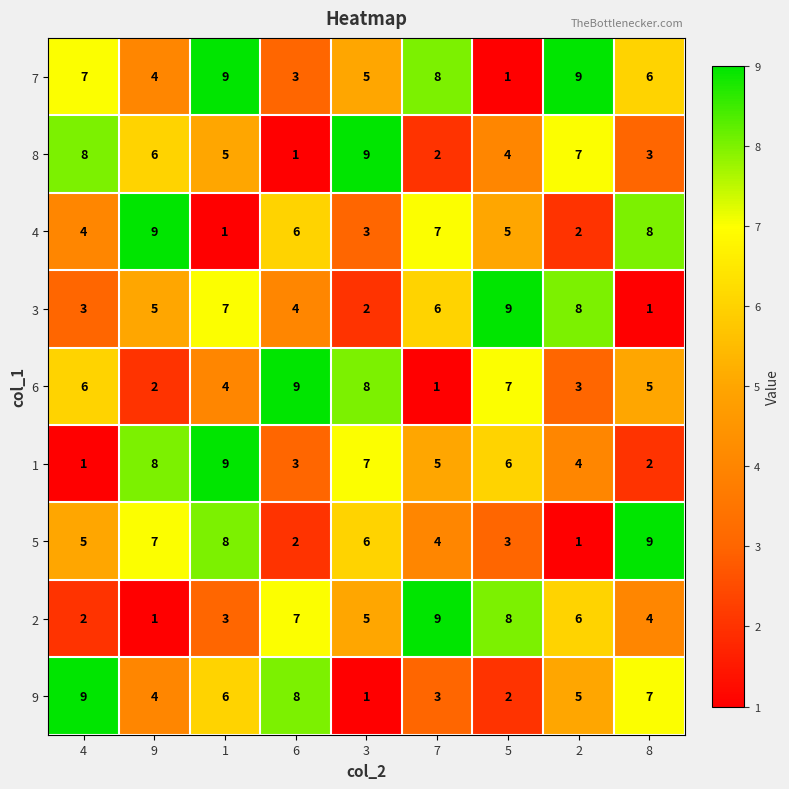

Rank the series at 8 from lowest to highest value.

3, 1, 8, 2, 6, 7, 9, 4, 5